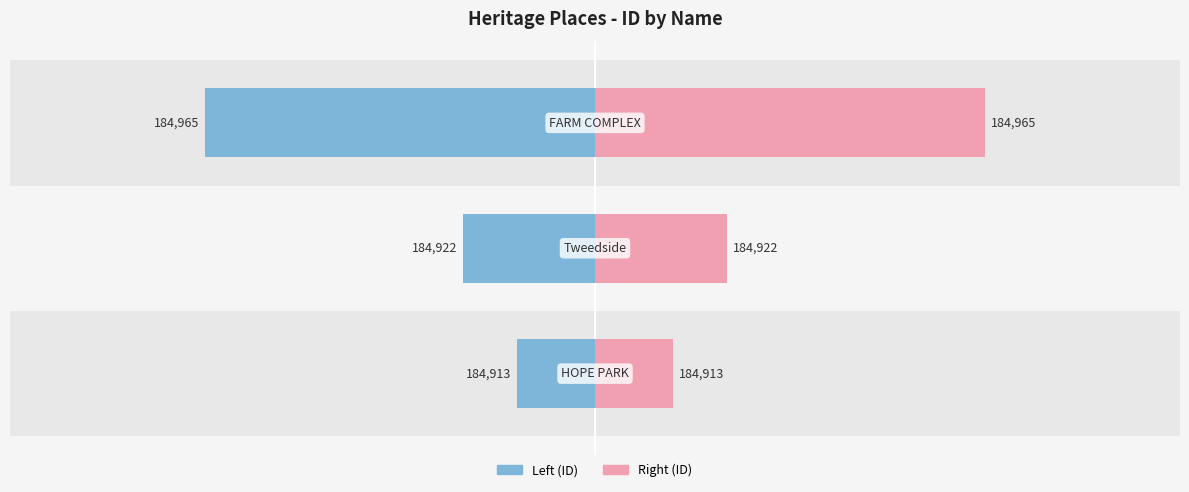

What are all the series names shown in the legend?

Left (ID), Right (ID)